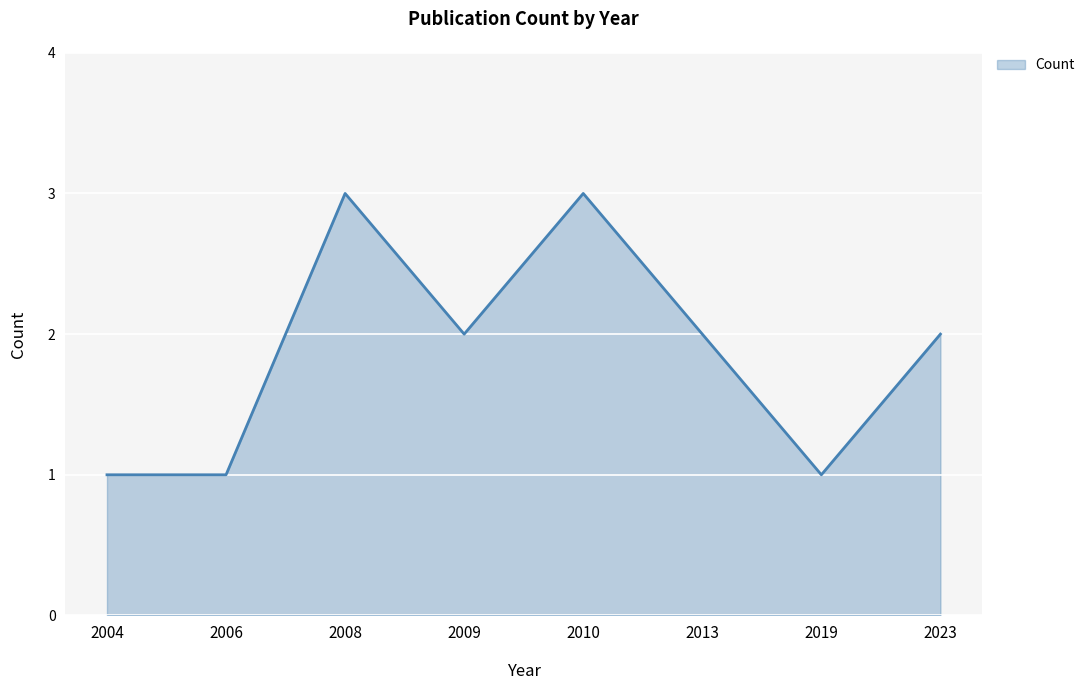

What is the change in value from 2009 to 2010?

+1